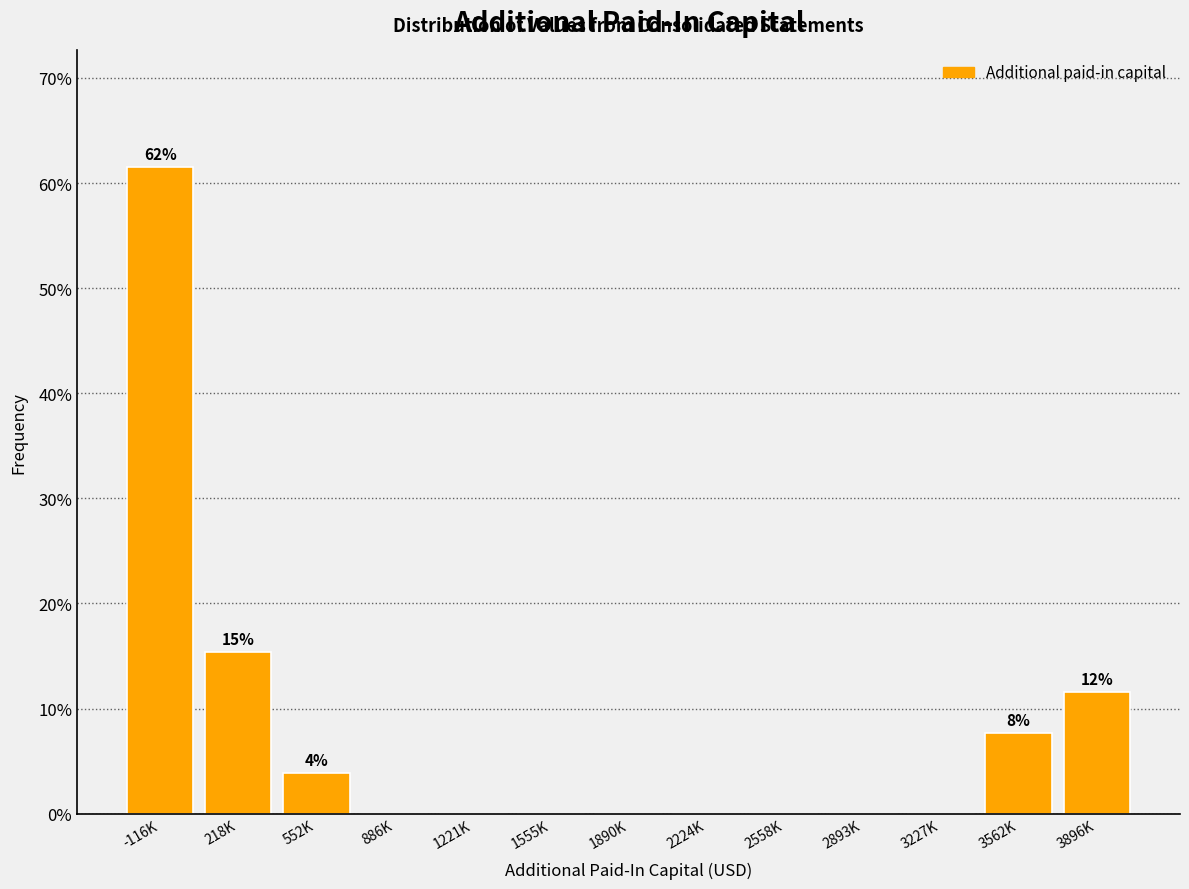

Reading left to right, list all the values displayed in this chart.

-116K=61.5	218K=15.4	552K=3.8	886K=0.0	1221K=0.0	1555K=0.0	1890K=0.0	2224K=0.0	2558K=0.0	2893K=0.0	3227K=0.0	3562K=7.7	3896K=11.5